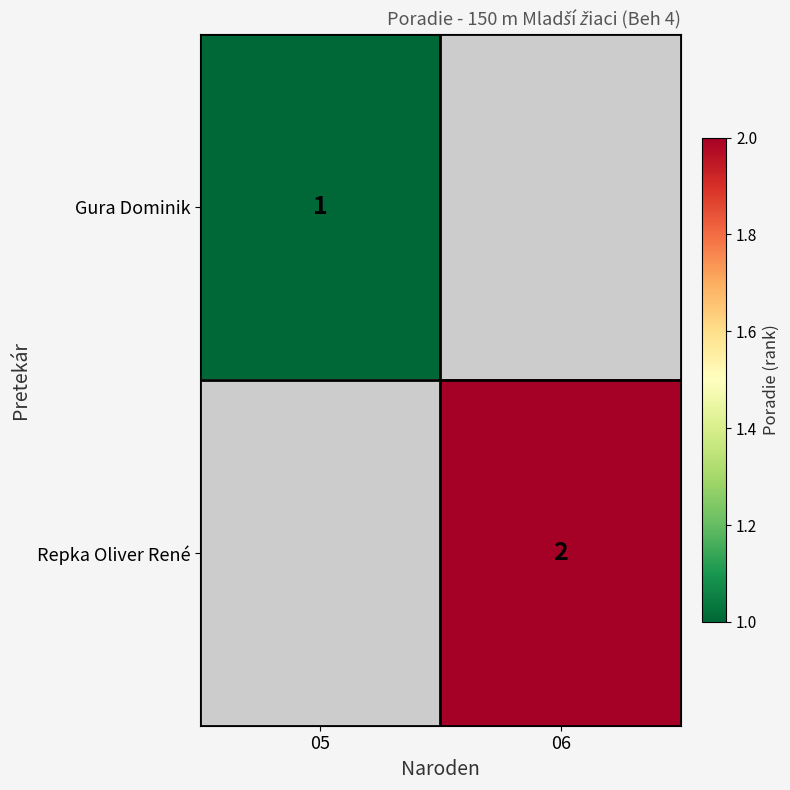

Which has a higher value, 06 or 05?

05